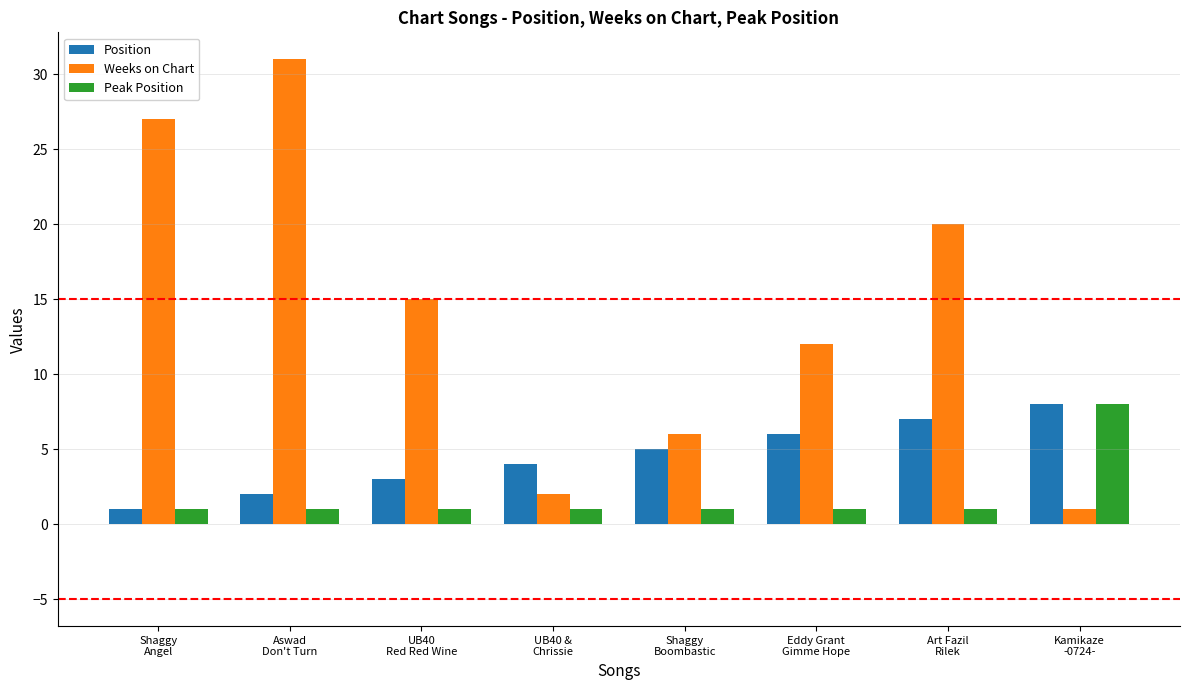

What is the value of the Weeks on Chart bar at the 6th from the left?

12